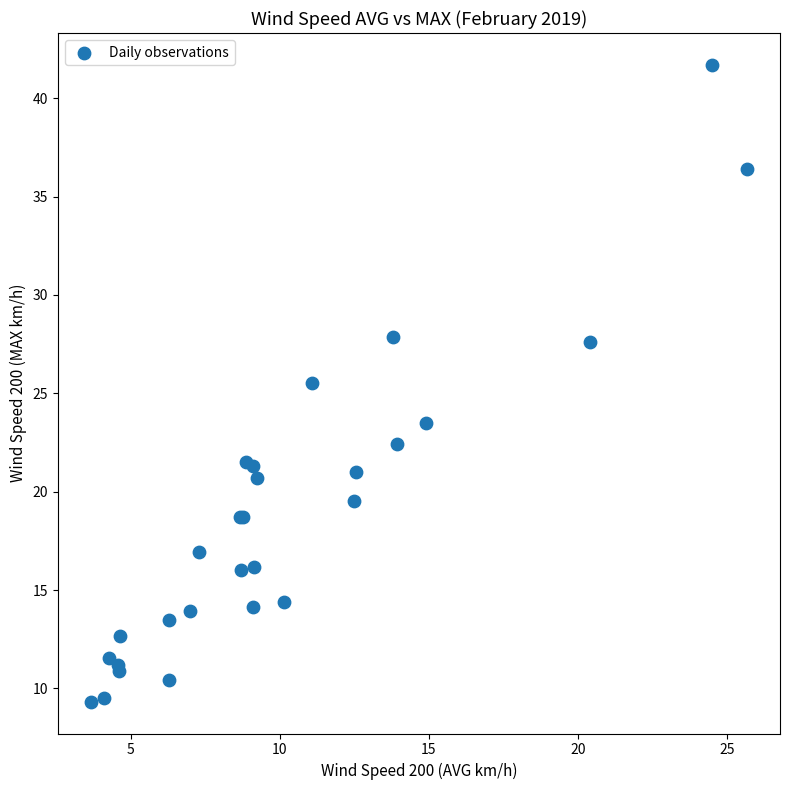

What Y value in the scatter plot is closest to 25?

25.5